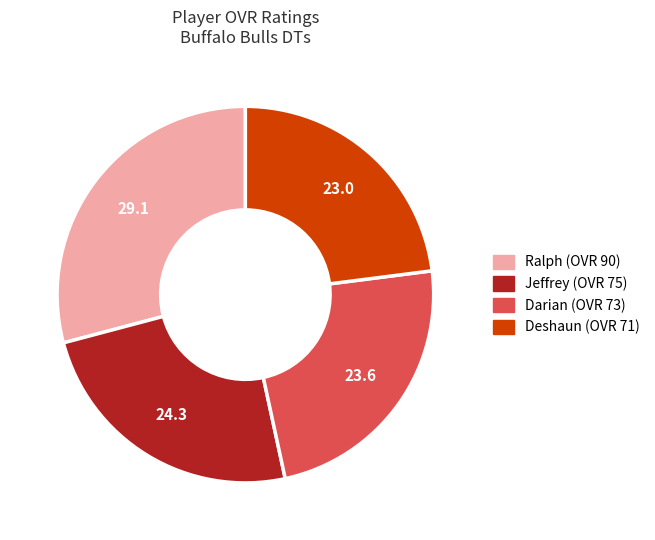

Is there any slice that represents more than half of the pie?

No